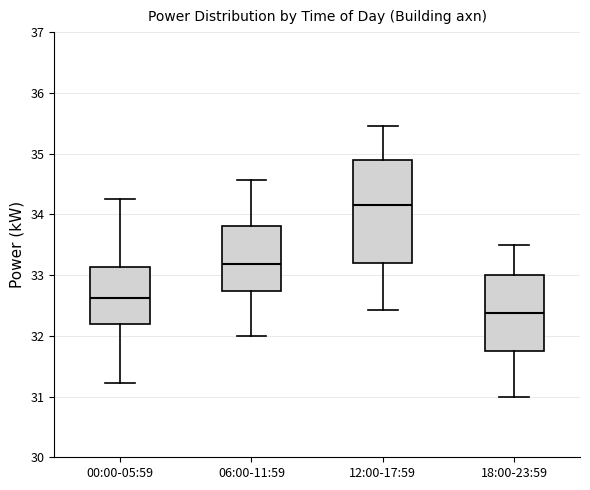

Where is the lower edge of the box for 00:00-05:59 on the y-axis? The values are not printed on the chart, so give them approximately, as read against the axis.

32.2